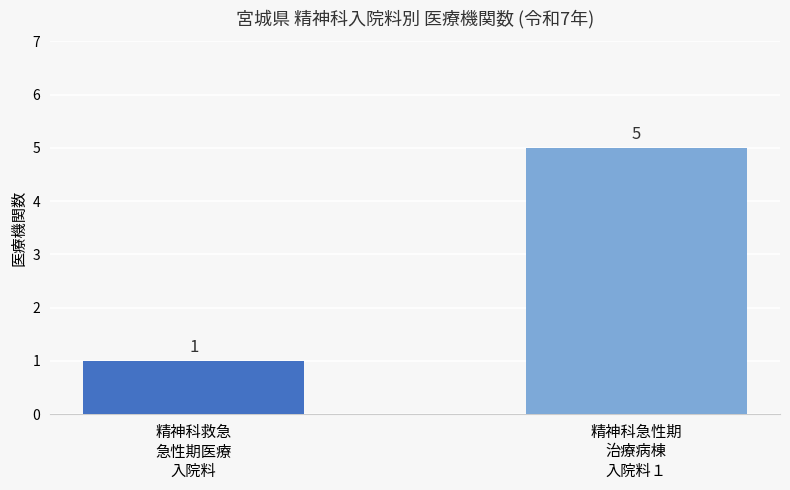

What is the difference between the maximum and minimum values?

4